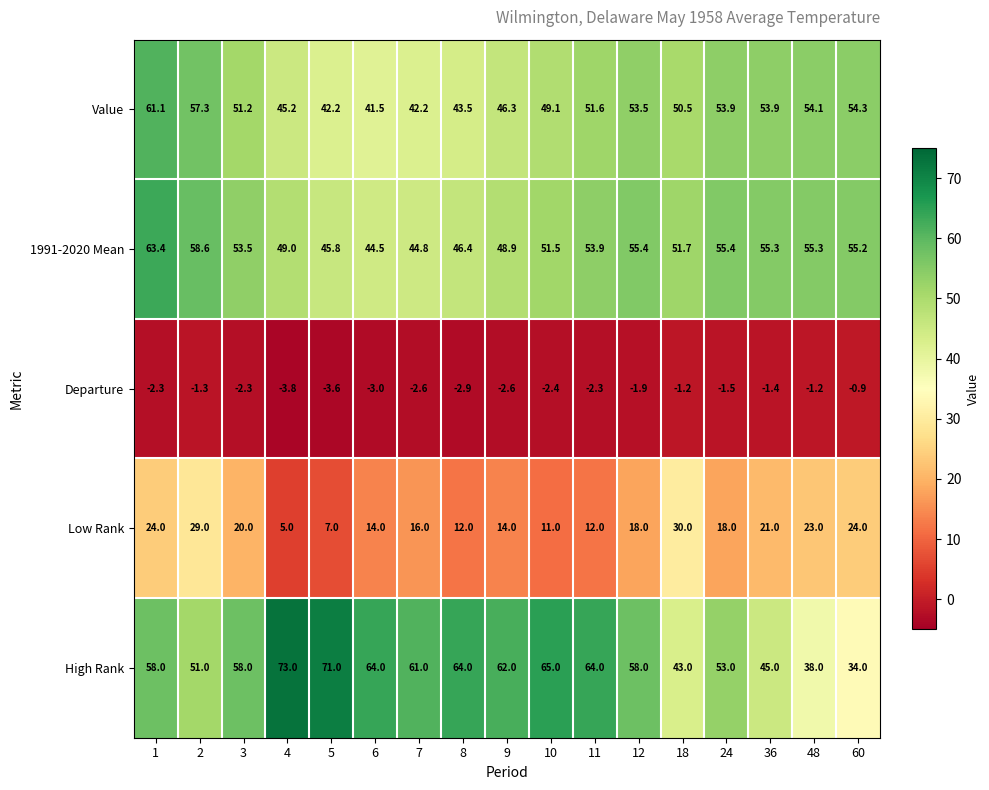

At how many categories does at least one series exceed 3?

17